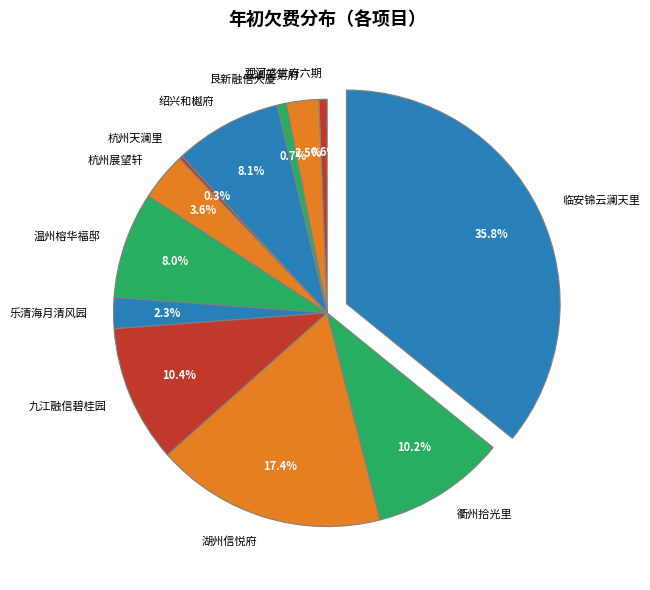

Approximately how many times larger is the value at 衢州拾光里 compared to 温州榕华福邸?

1.3